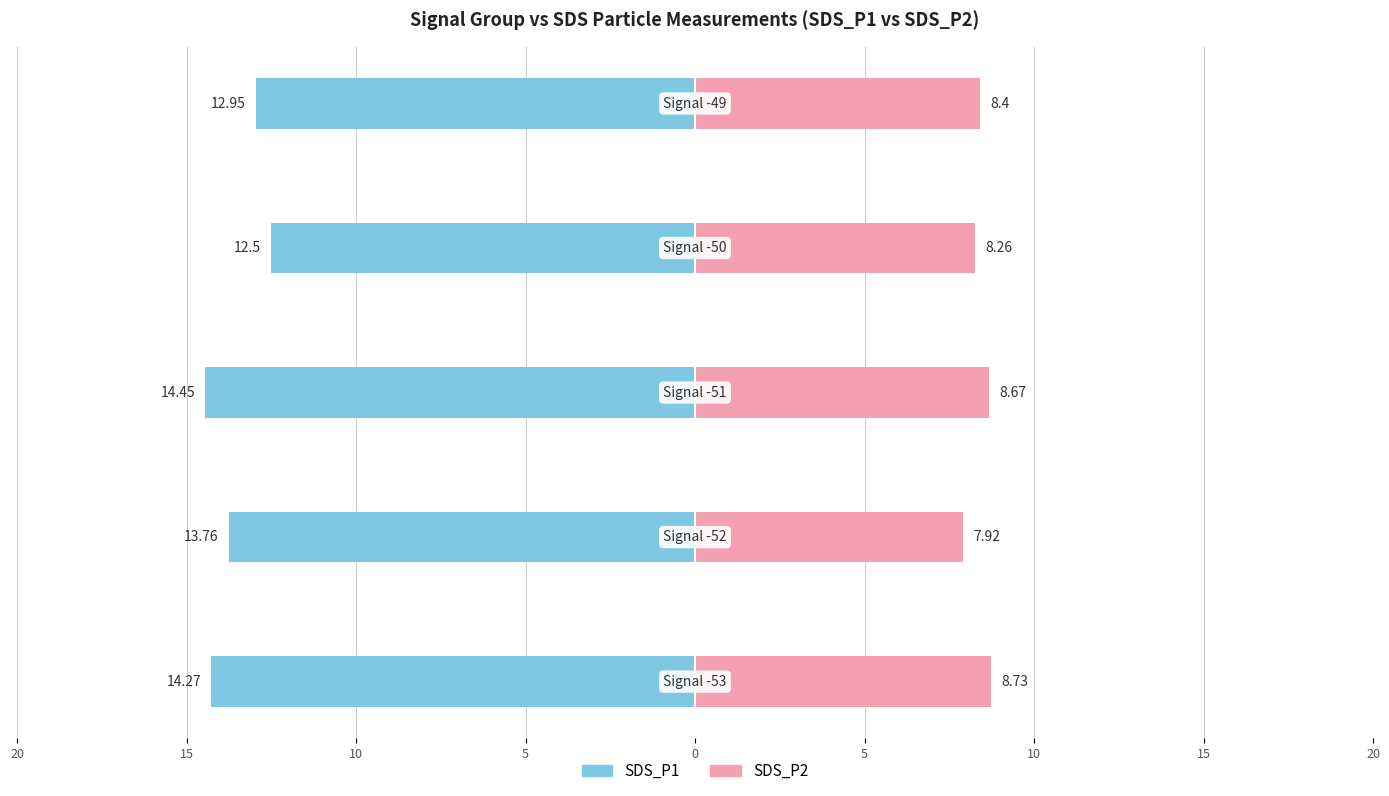

Is it true that SDS_P2 equals 14.5 at 5?

False